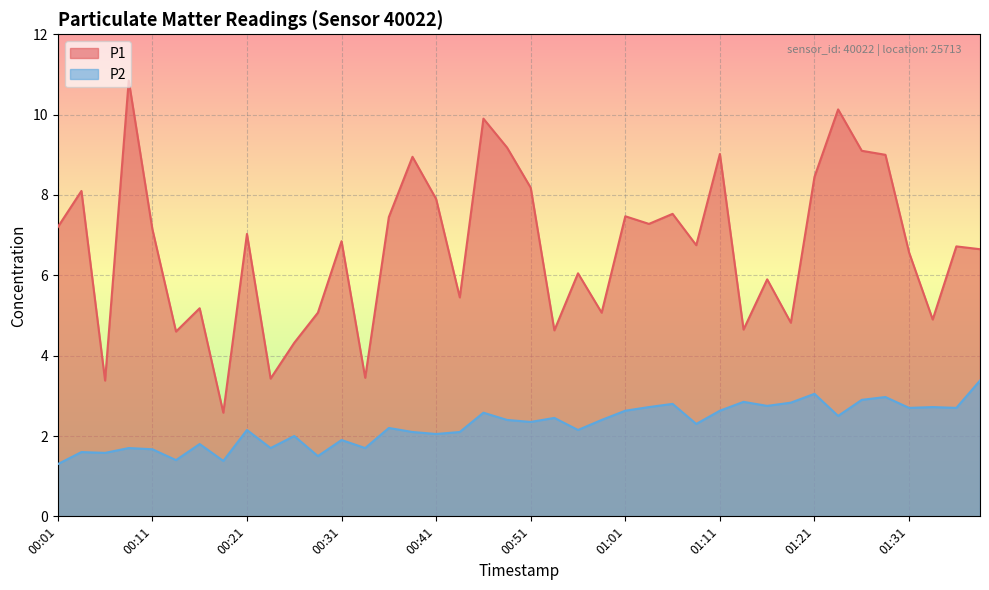

Where does the P2 series first go above 2?

00:21